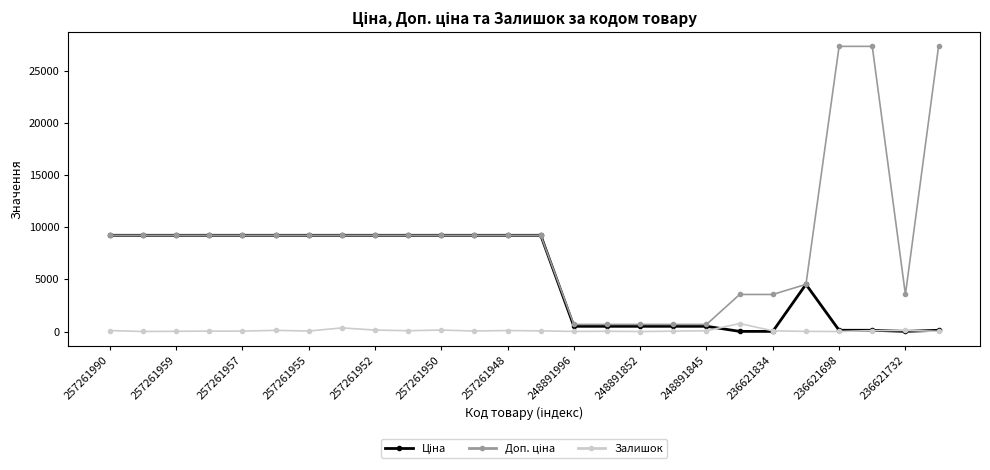

What is the maximum value shown in the chart?

27357.8